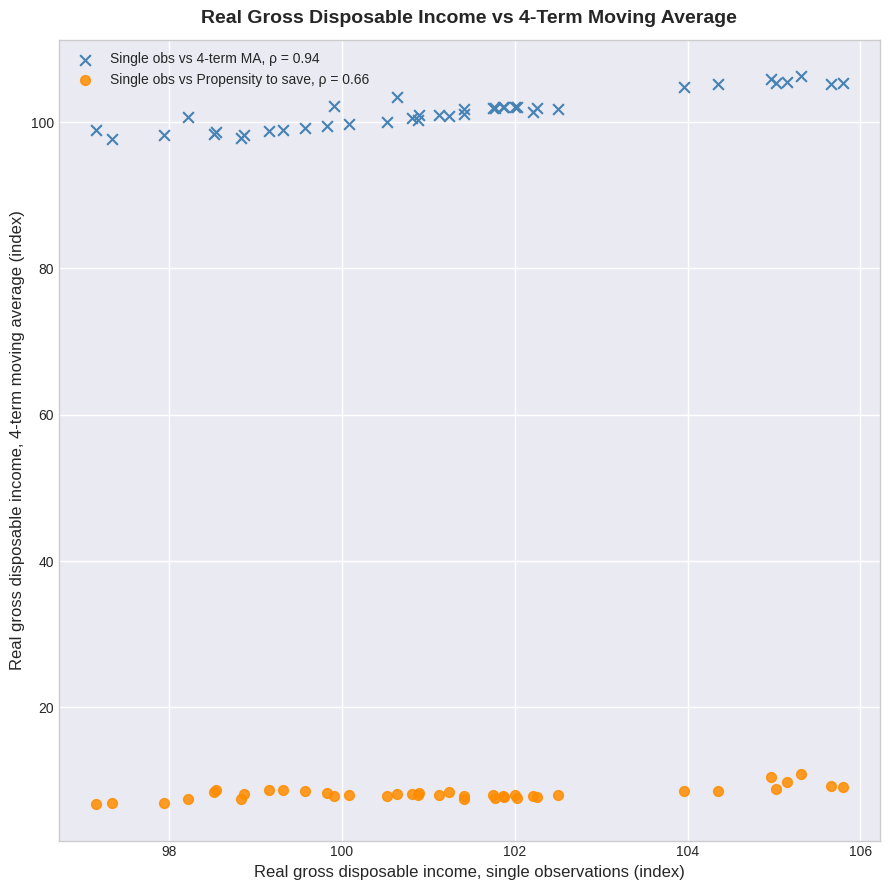

What is the X range (max minus min) for the scatter plot?

8.6